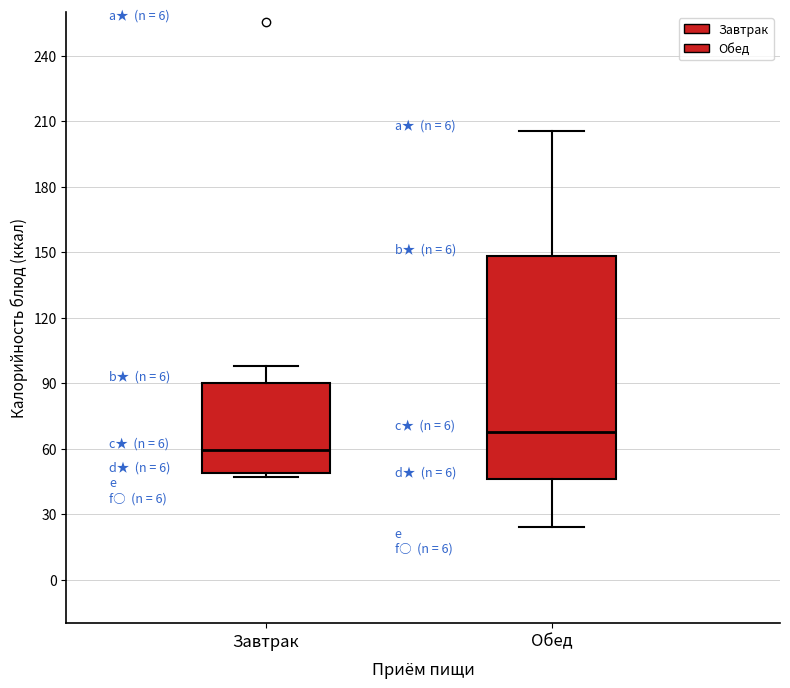

Reading left to right, transcribe this box plot: for each box, give where its median line is, the range the box spans, and where its two whiskers end, as read against the y-axis. The values are not printed on the chart, so give them approximately, as read against the axis.

Завтрак: median 60, box 50 to 90, whiskers 45 to 100
Обед: median 70, box 45 to 150, whiskers 25 to 205